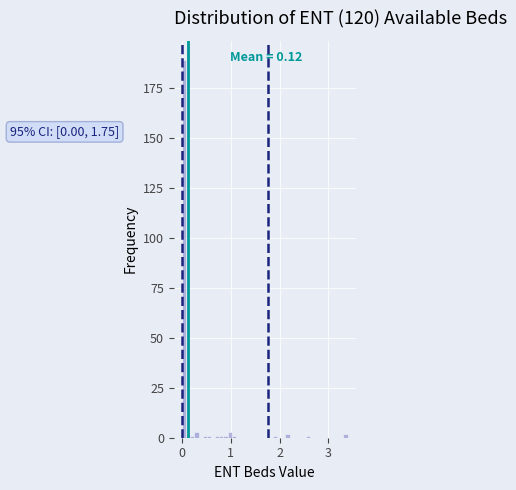

Read against the x-axis, roughly where is the centre of the tallest bar?

0.0